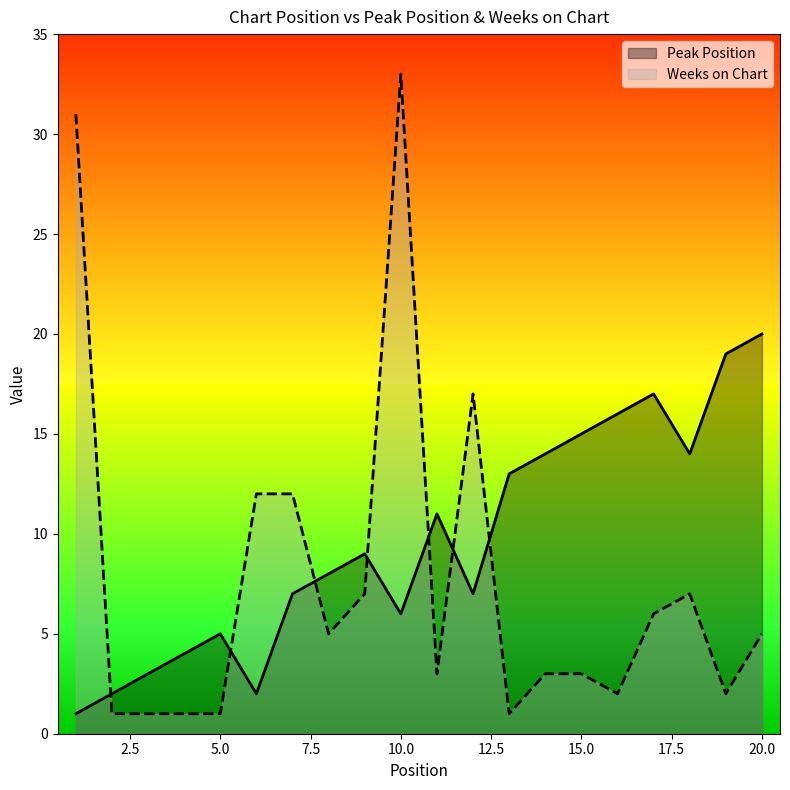

At which category does Peak Position reach its first local valley?

6